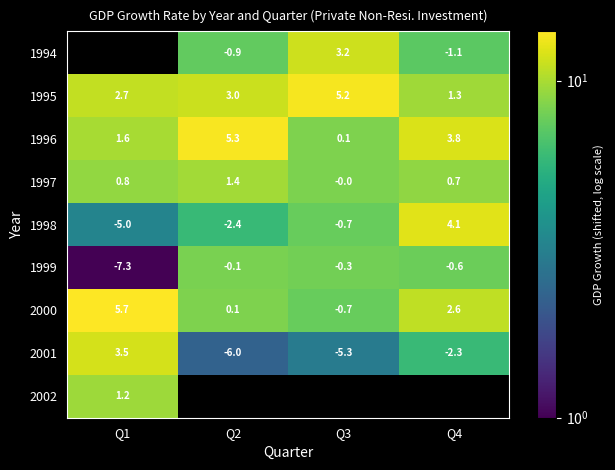

Is it true that 1995 equals 0.6 at Q4?

False